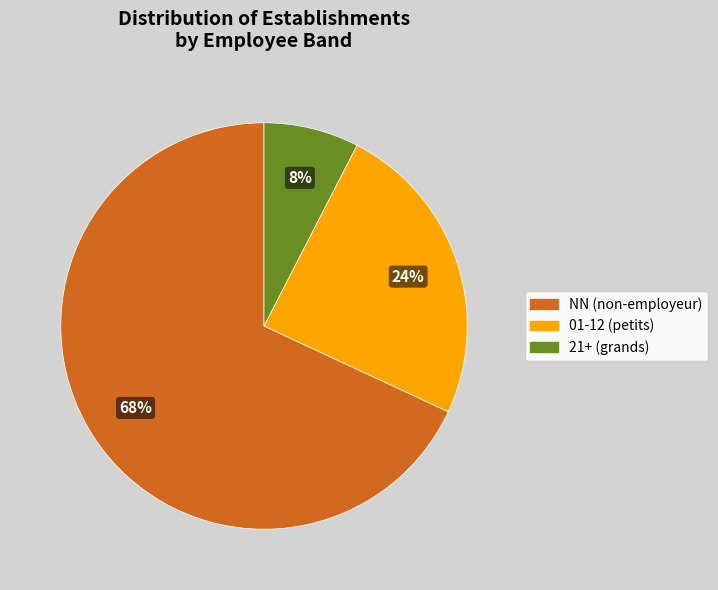

The NN (non-employeur) slice represents 68% of the pie. True or false?

True